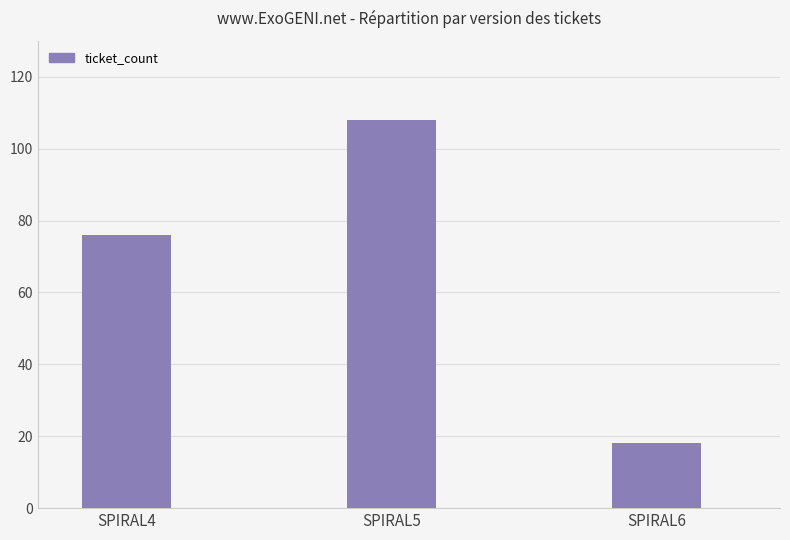

Rank the categories by value from lowest to highest.

SPIRAL6, SPIRAL4, SPIRAL5